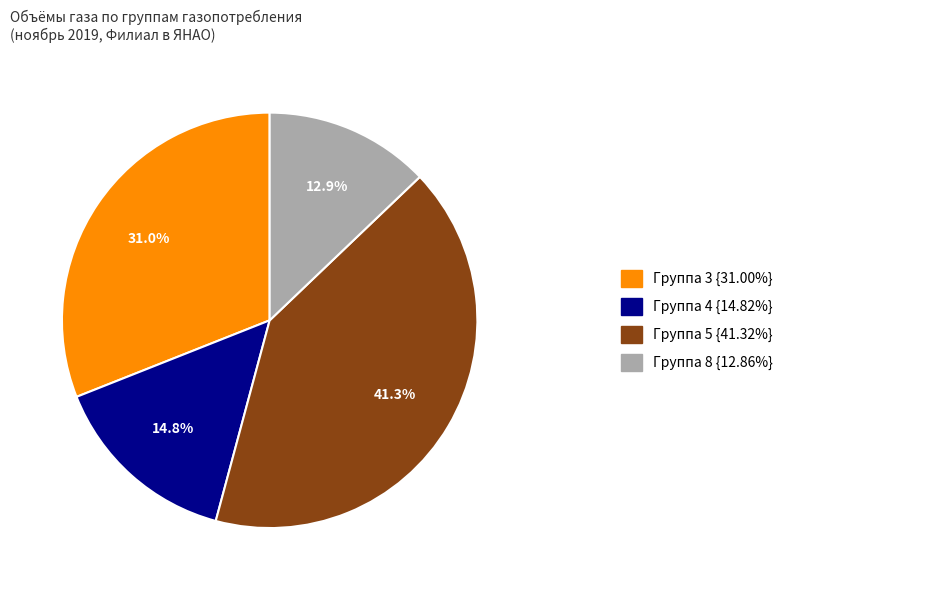

Is there a majority slice in this chart?

No